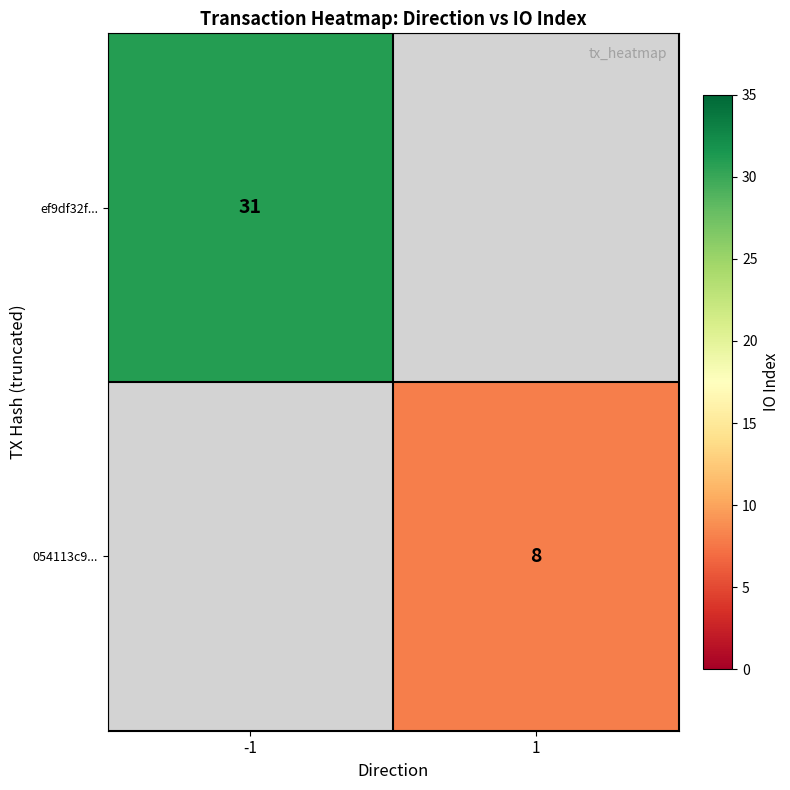

At which category does the chart reach its peak across all series?

-1